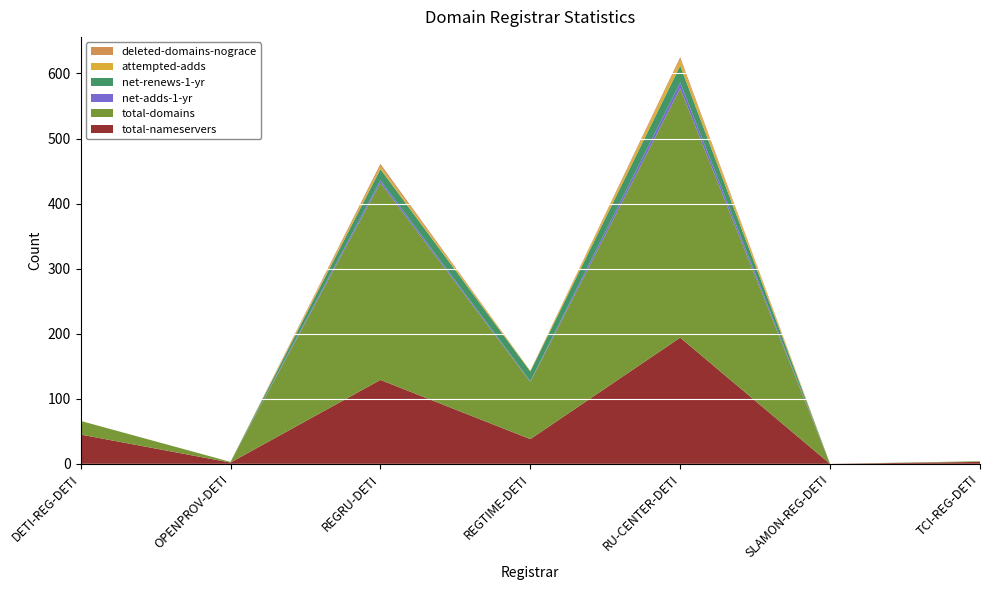

Reading left to right, list all the values displayed in this chart.

total-nameservers: DETI-REG-DETI=45	OPENPROV-DETI=2	REGRU-DETI=129	REGTIME-DETI=38	RU-CENTER-DETI=194	SLAMON-REG-DETI=0	TCI-REG-DETI=3
total-domains: DETI-REG-DETI=21	OPENPROV-DETI=1	REGRU-DETI=303	REGTIME-DETI=88	RU-CENTER-DETI=383	SLAMON-REG-DETI=0	TCI-REG-DETI=1
net-adds-1-yr: DETI-REG-DETI=0	OPENPROV-DETI=0	REGRU-DETI=4	REGTIME-DETI=1	RU-CENTER-DETI=9	SLAMON-REG-DETI=0	TCI-REG-DETI=0
net-renews-1-yr: DETI-REG-DETI=0	OPENPROV-DETI=0	REGRU-DETI=17	REGTIME-DETI=15	RU-CENTER-DETI=26	SLAMON-REG-DETI=0	TCI-REG-DETI=0
attempted-adds: DETI-REG-DETI=0	OPENPROV-DETI=0	REGRU-DETI=4	REGTIME-DETI=1	RU-CENTER-DETI=9	SLAMON-REG-DETI=0	TCI-REG-DETI=0
deleted-domains-nograce: DETI-REG-DETI=0	OPENPROV-DETI=0	REGRU-DETI=4	REGTIME-DETI=0	RU-CENTER-DETI=4	SLAMON-REG-DETI=0	TCI-REG-DETI=0